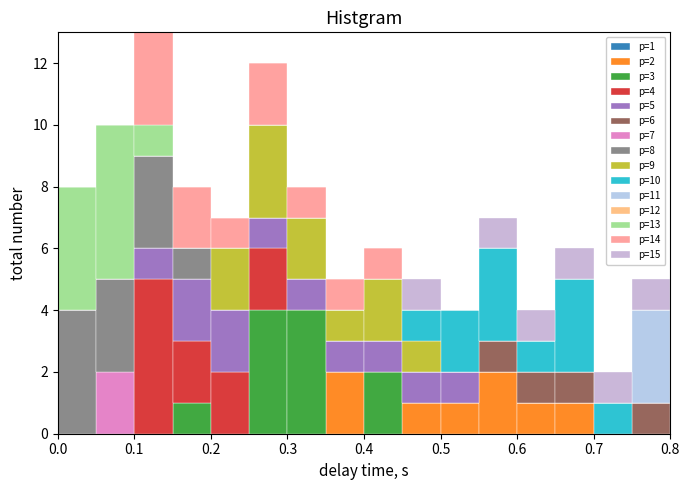

Which range on the x-axis has the tallest stacked bar (by total height)?

0.10 to 0.15